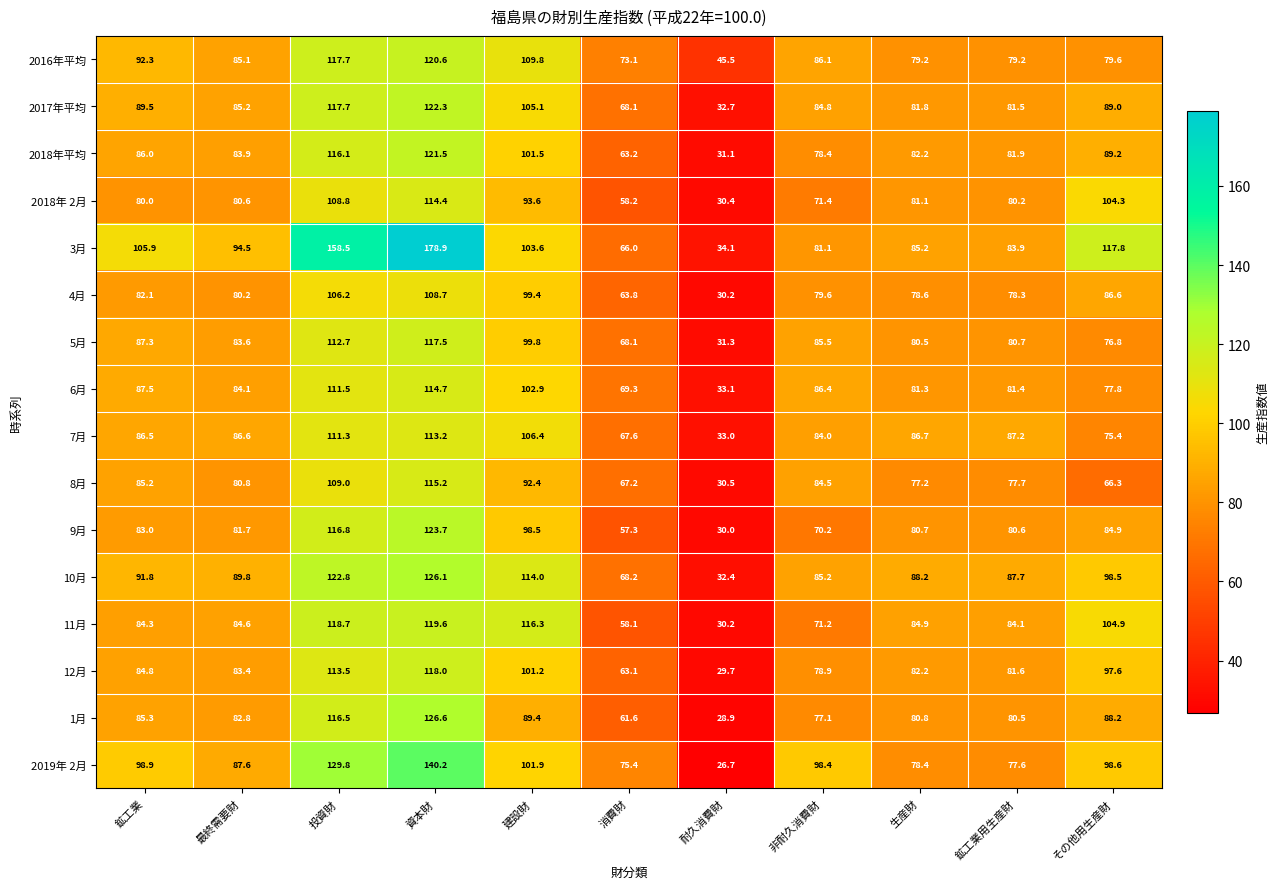

Which series has the largest range (max minus min)?

3月